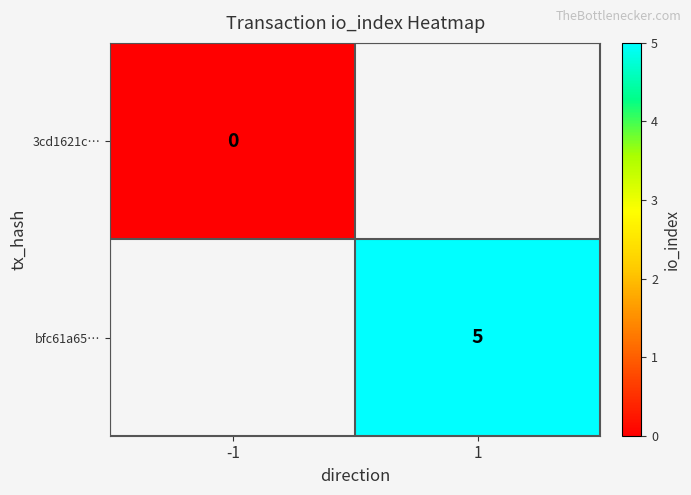

Which label corresponds to the largest value in the chart?

1